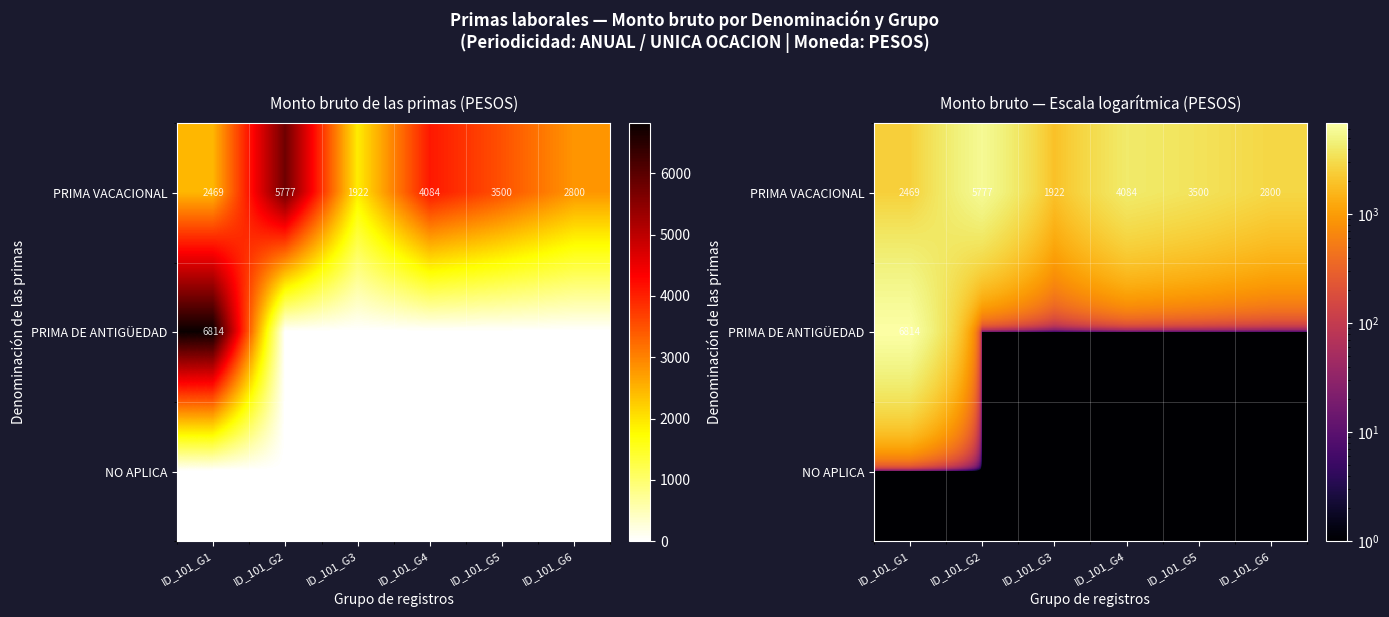

What is the total value across all series at ID_101_G6?

2800.0